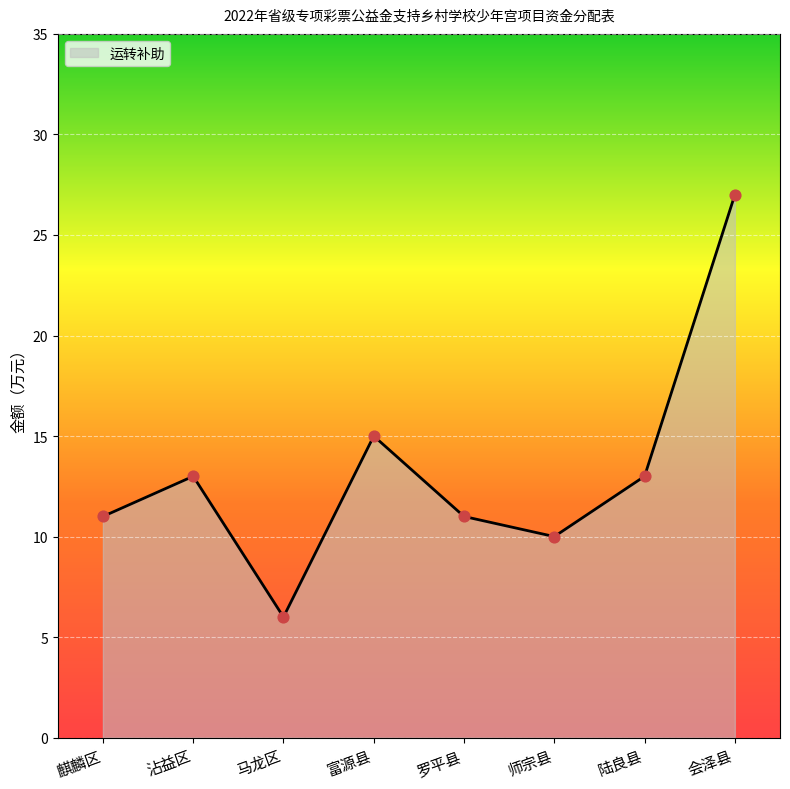

What is the change in value from 罗平县 to 师宗县?

-1